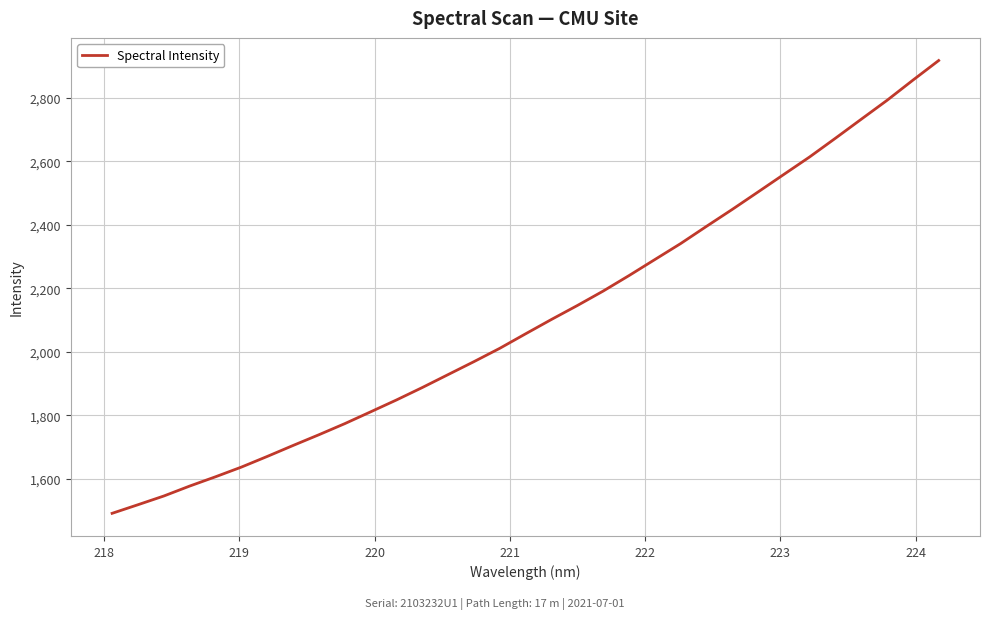

What is the smallest value displayed?

1491.7